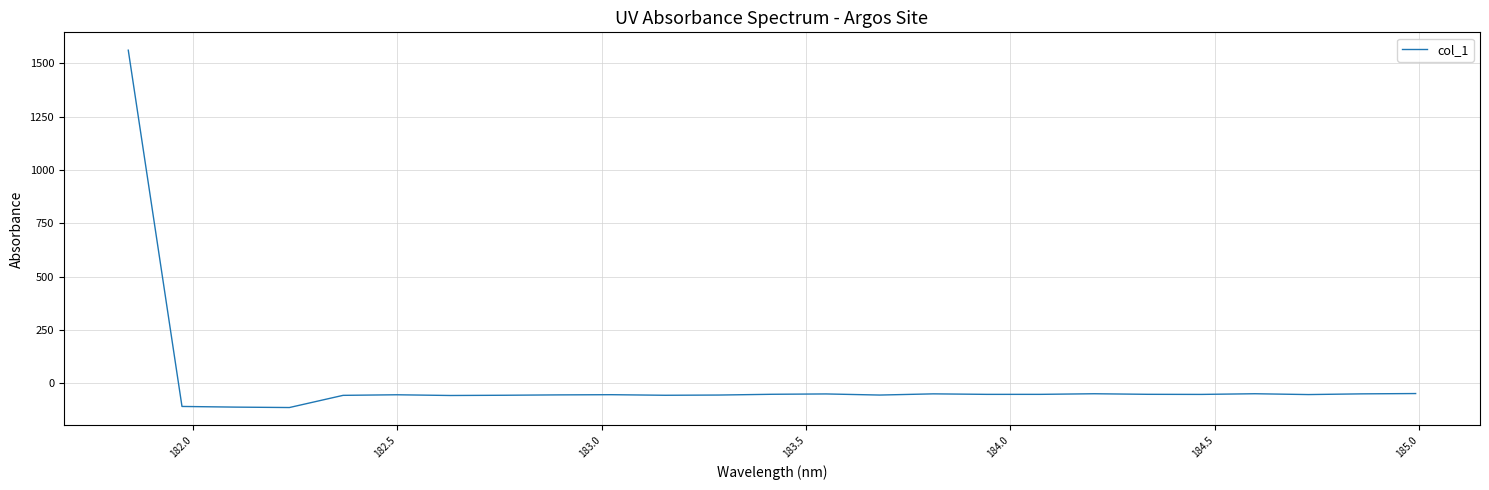

What is the difference between the maximum and minimum values?

1676.0